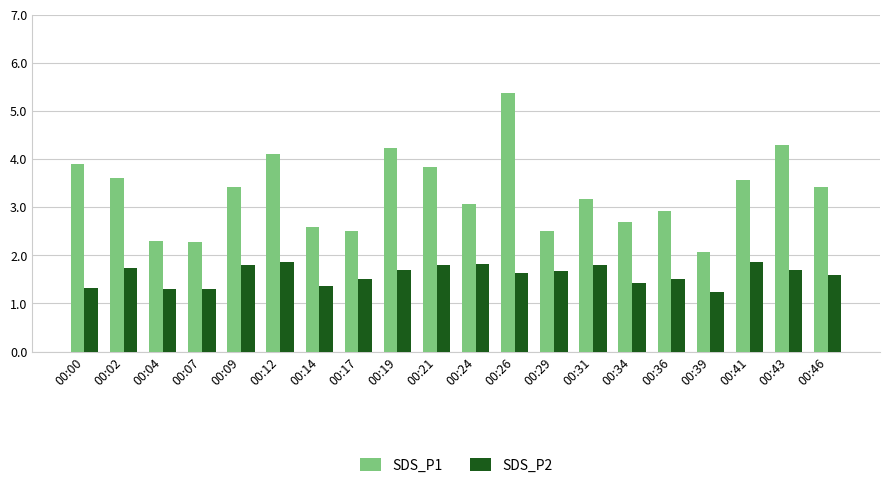

What is the sum of all SDS_P1 values?

65.9